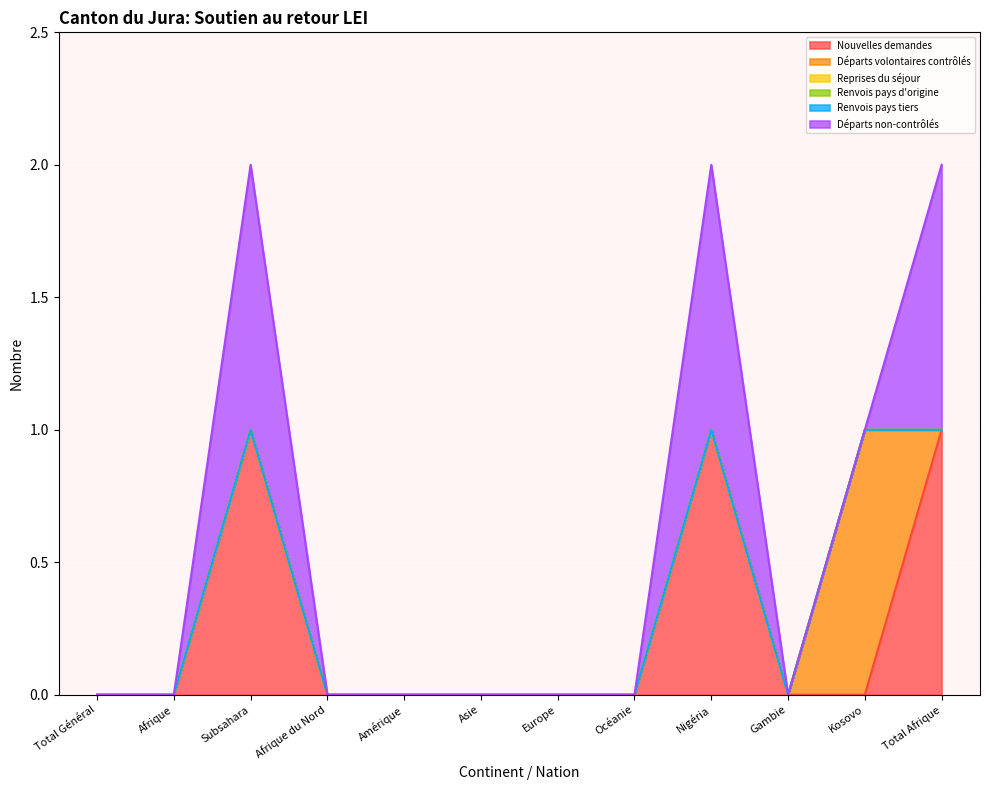

Between Kosovo and Total Afrique, which is larger?

Total Afrique